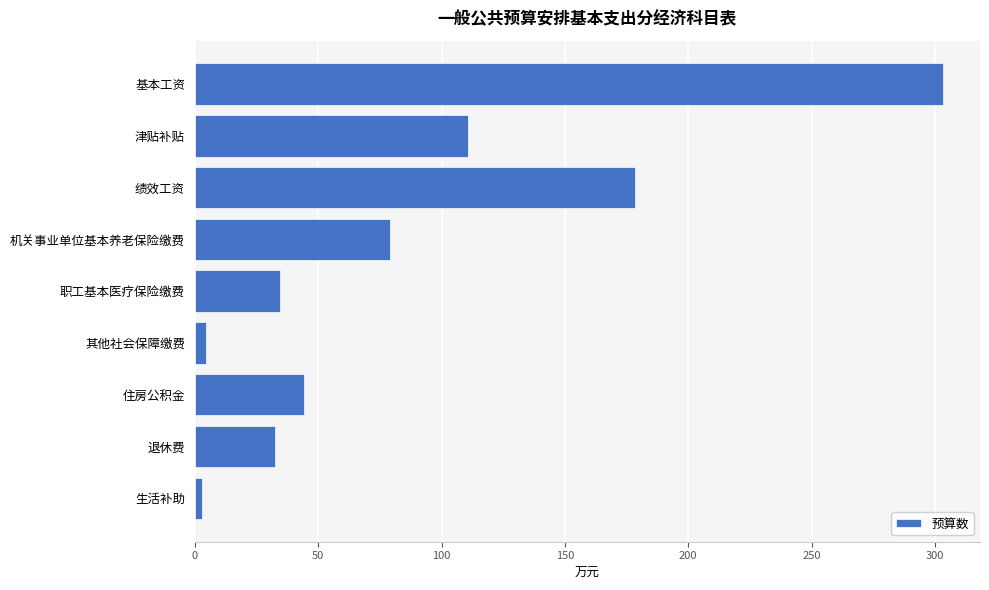

What is the difference between the maximum and minimum values?

300.0